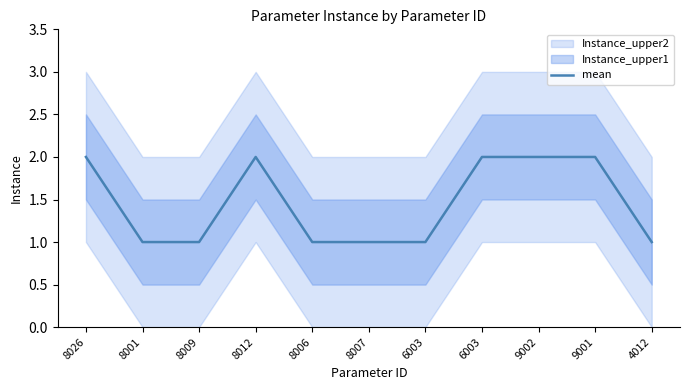

Approximately how many times larger is the value at 8007 compared to 9002?

0.5